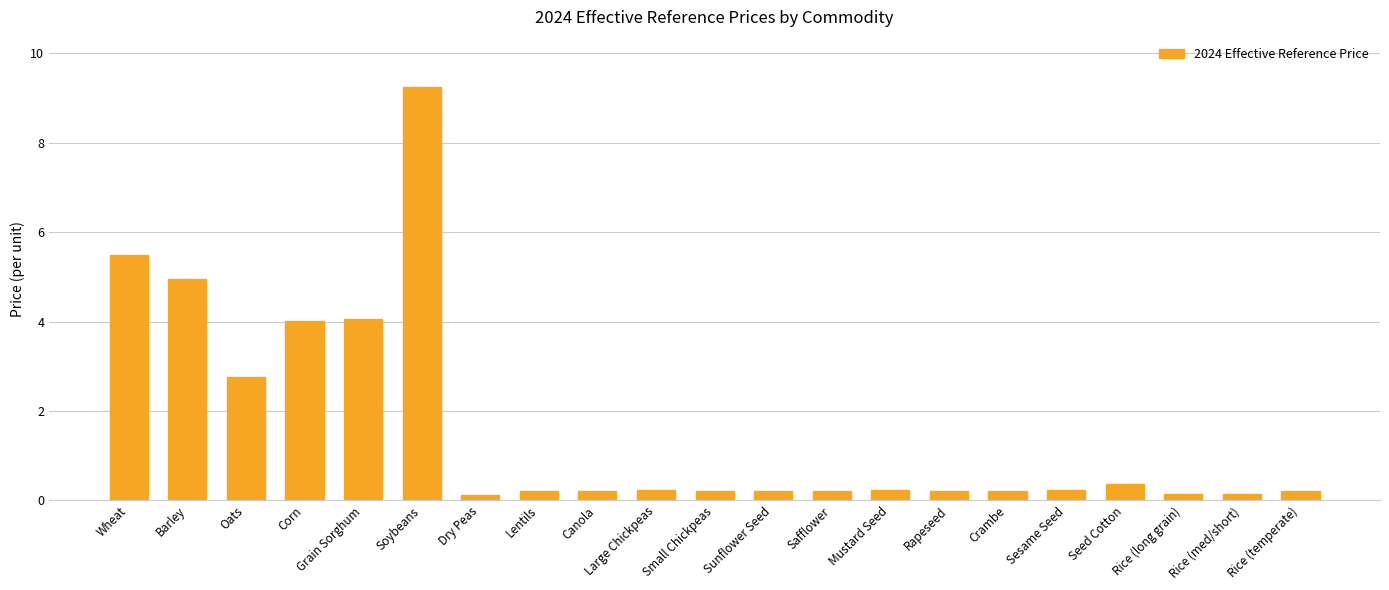

What is the label of the 17th bar from the right?

Grain Sorghum